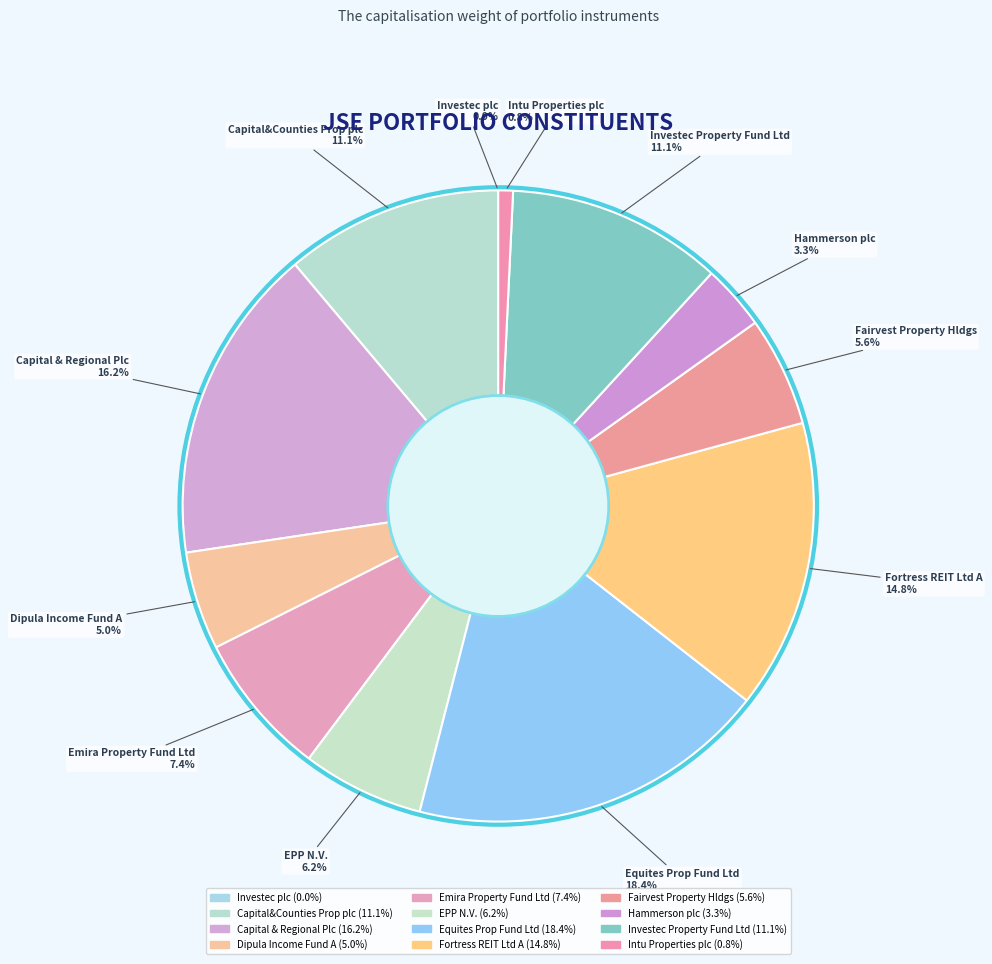

Does any single category account for the majority?

No